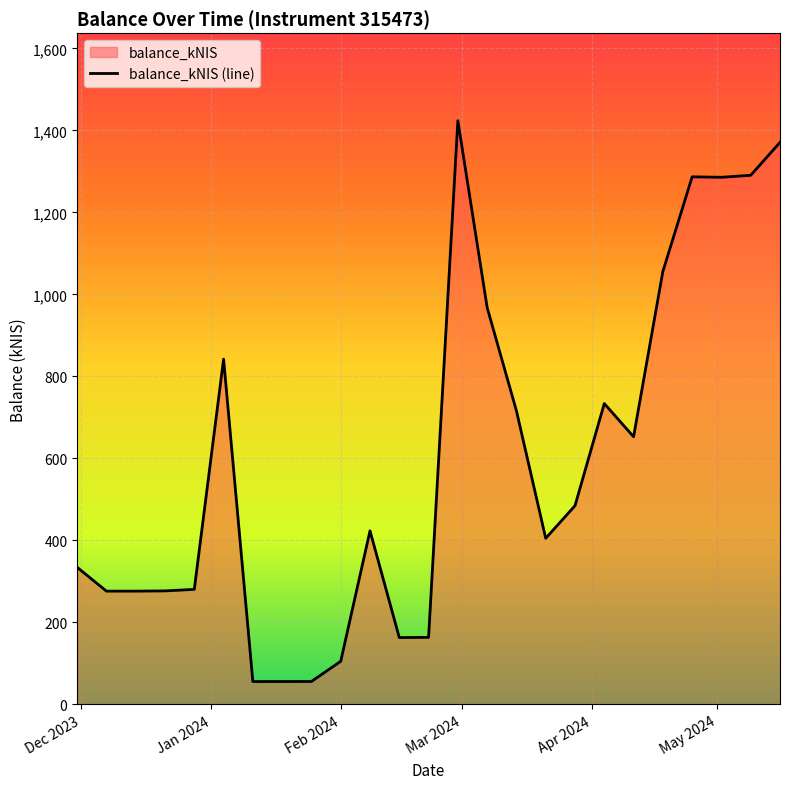

Reading right to left, list all the values displayed in this chart.

1370.6	1290.3	1285.5	1286.6	1055.8	652.8	733.7	484.6	405.2	716.0	967.9	1423.4	163.5	163.0	423.3	105.1	55.9	55.8	55.8	841.9	280.5	276.8	276.2	276.2	334.3